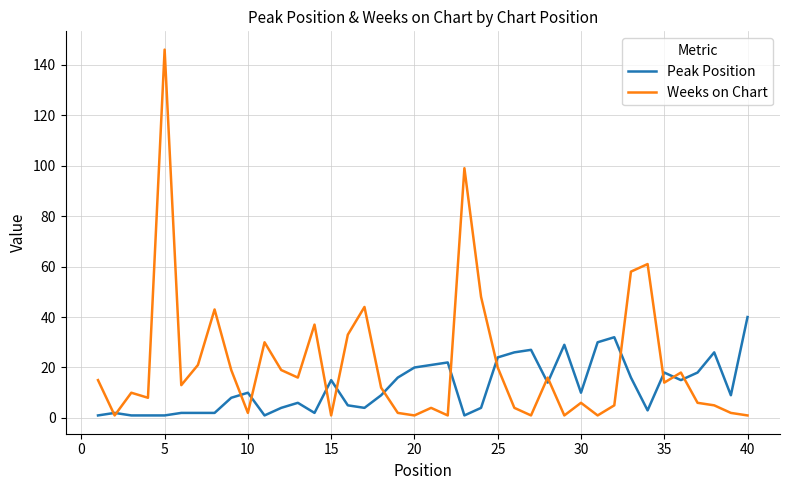

What is the maximum value for Peak Position?

40